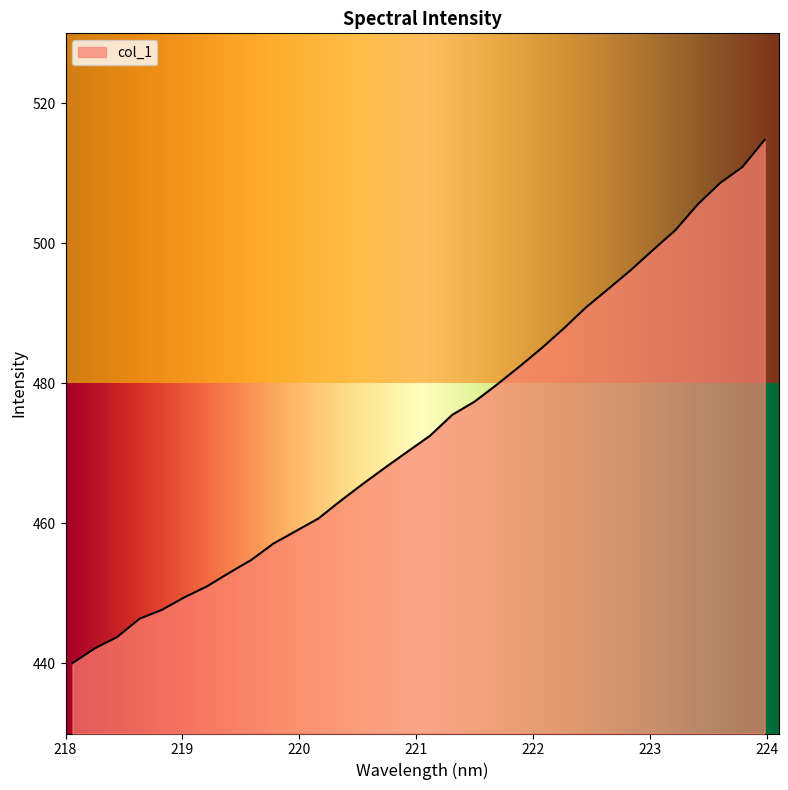

What is the smallest value displayed?

440.1